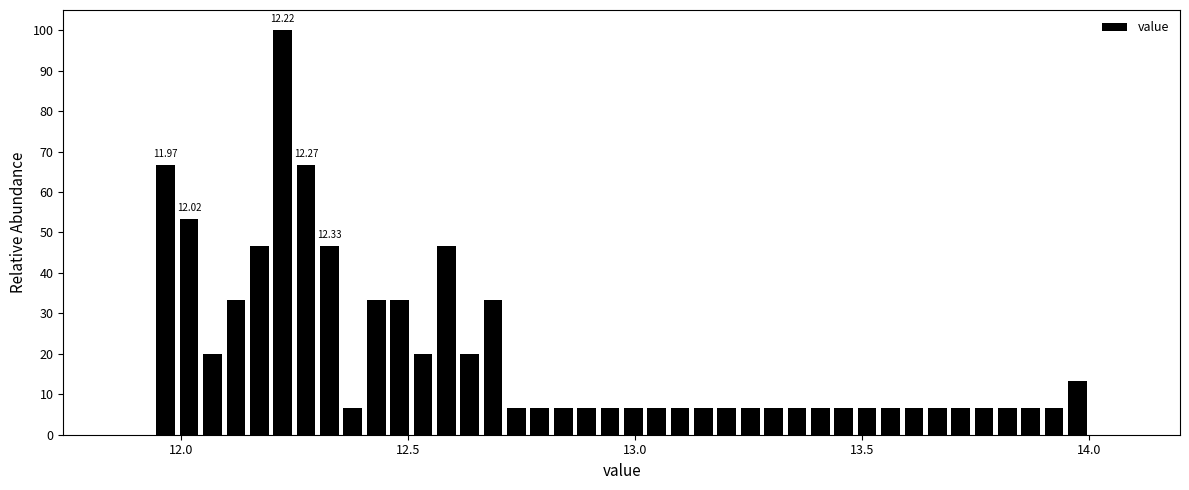

Read against the x-axis, roughly where is the centre of the tallest bar?

12.20